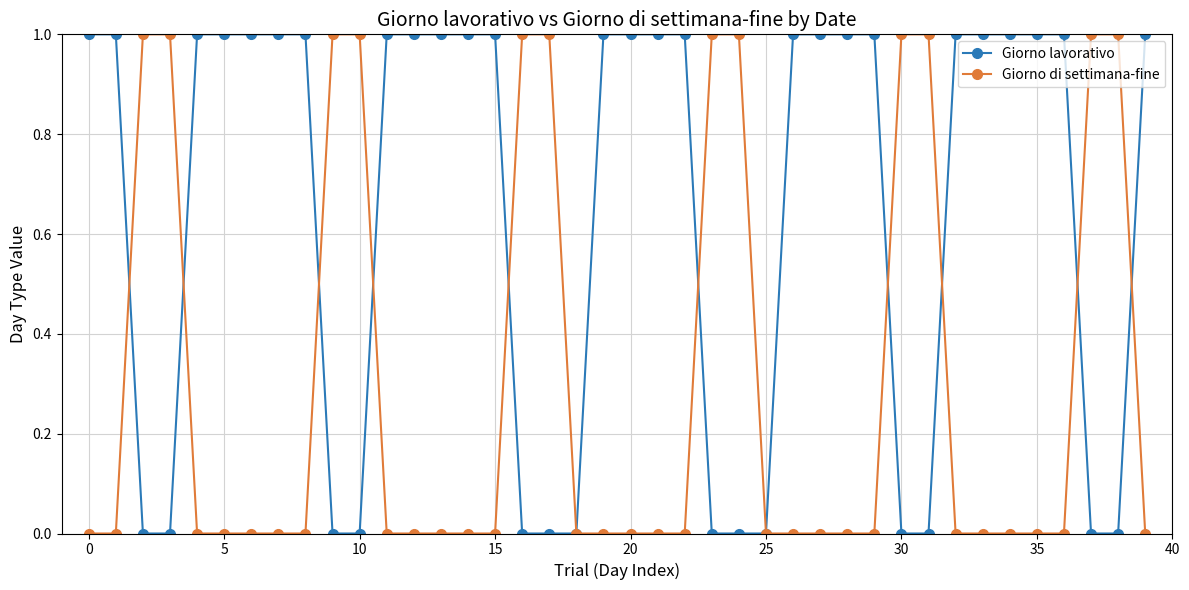

Which series has the largest total across all categories?

Giorno lavorativo